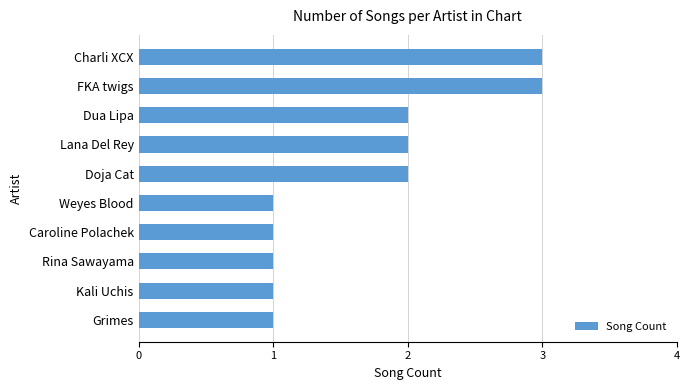

What position from the bottom is Lana Del Rey?

7